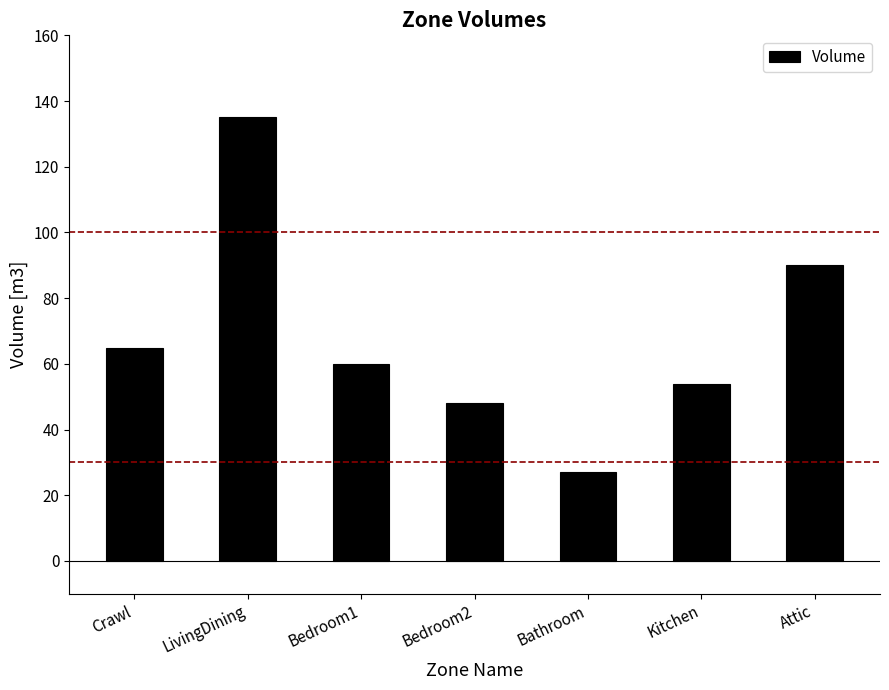

Approximately how many times larger is the value at Bathroom compared to Bedroom1?

0.5